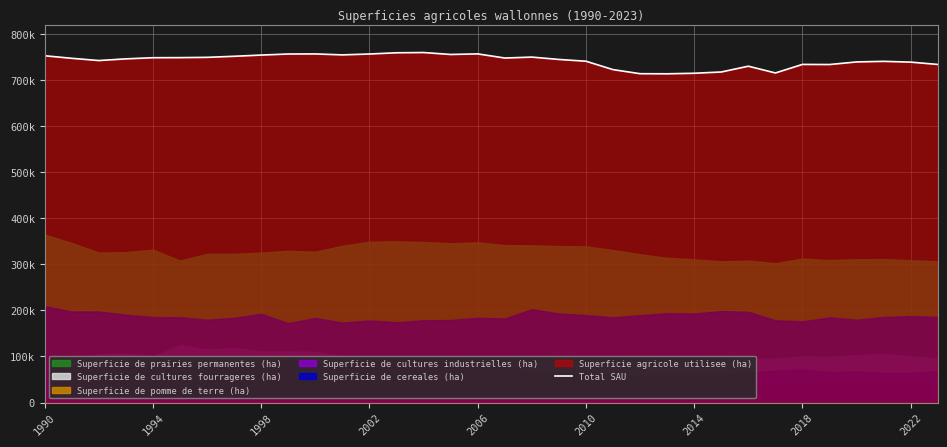

The chart shows a value of 473162.9 at 25. True or false?

False